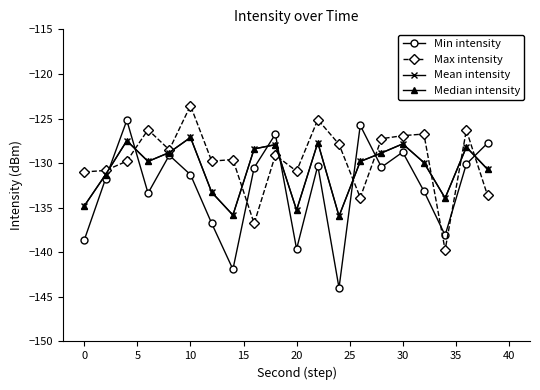

Which series has the largest range (max minus min)?

Min intensity